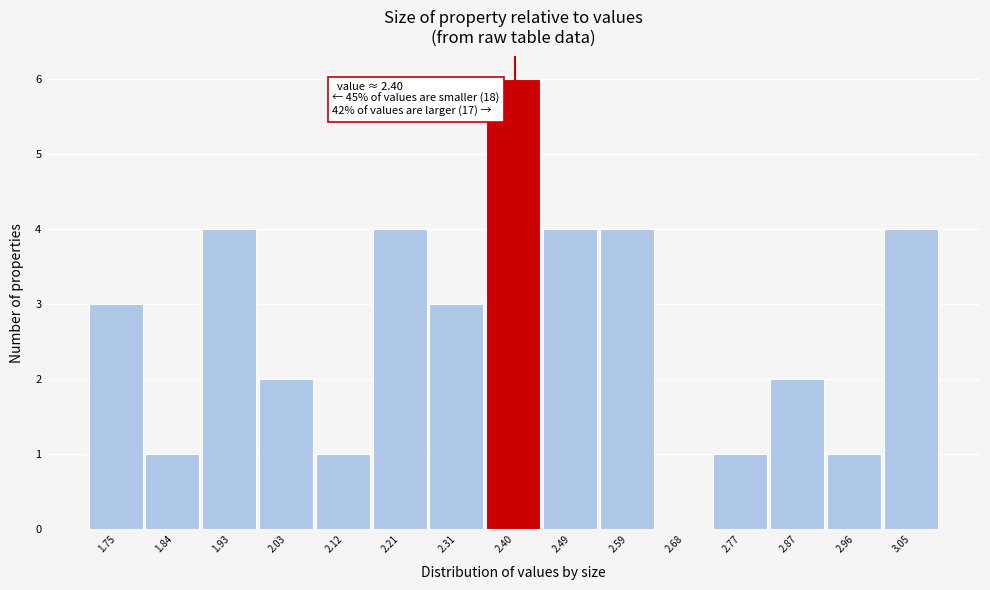

Over which range of the x-axis is the bar tallest?

2.35 to 2.45